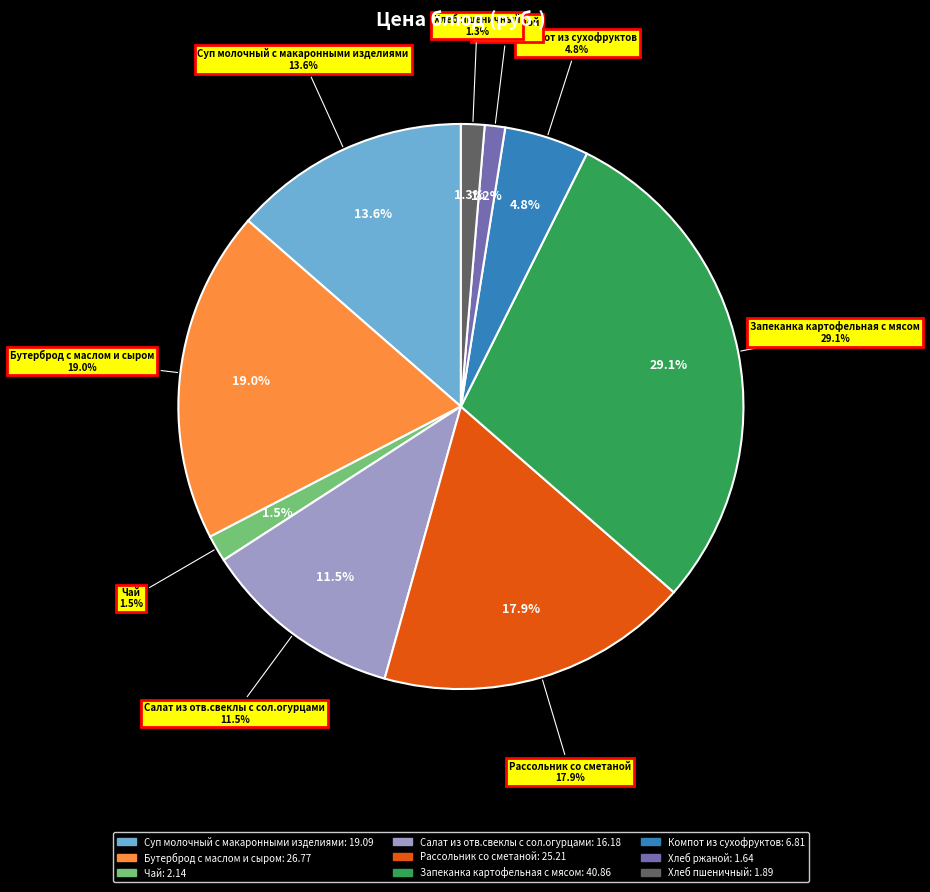

What is the smallest slice in the pie chart?

Хлеб ржаной